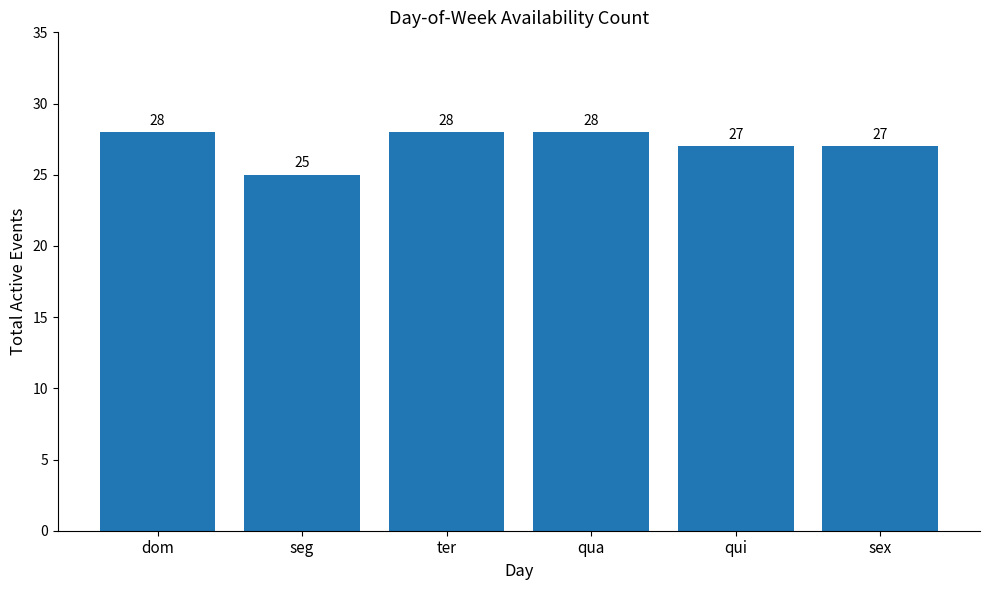

What position from the left is ter?

3